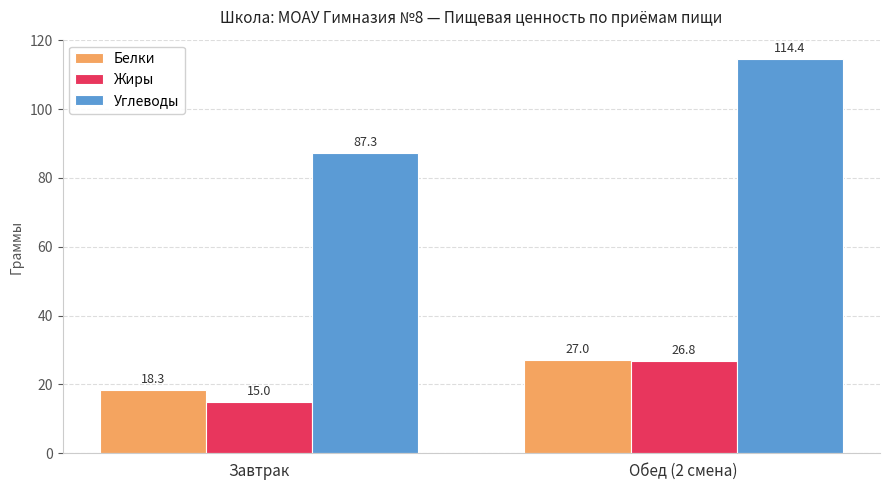

Where is Углеводы nearest to the value 100?

Завтрак